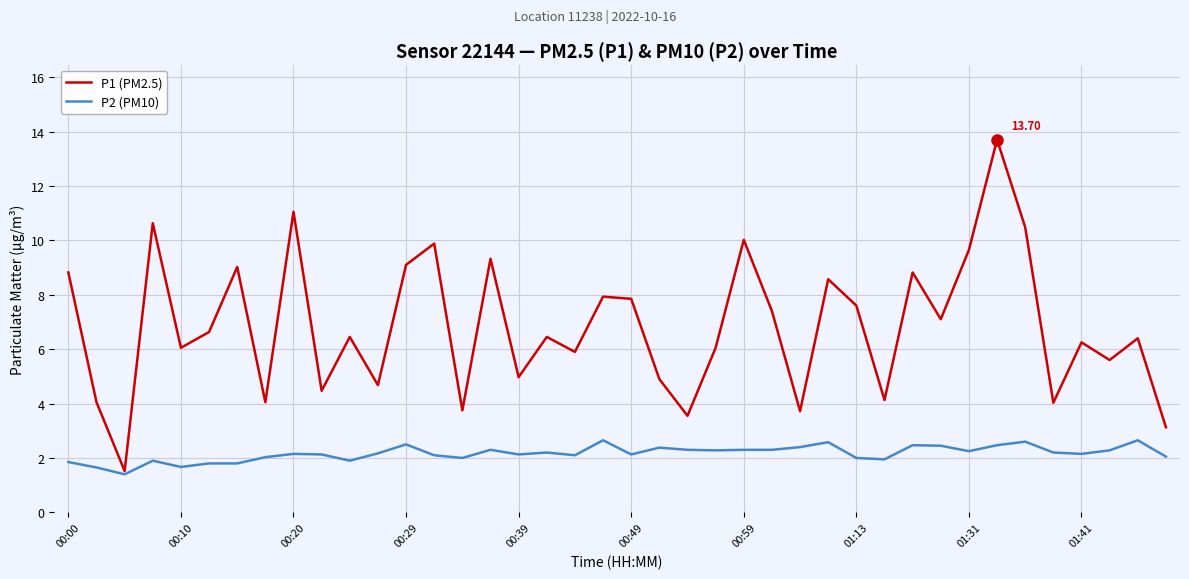

Which series has the largest total across all categories?

P1 (PM2.5)